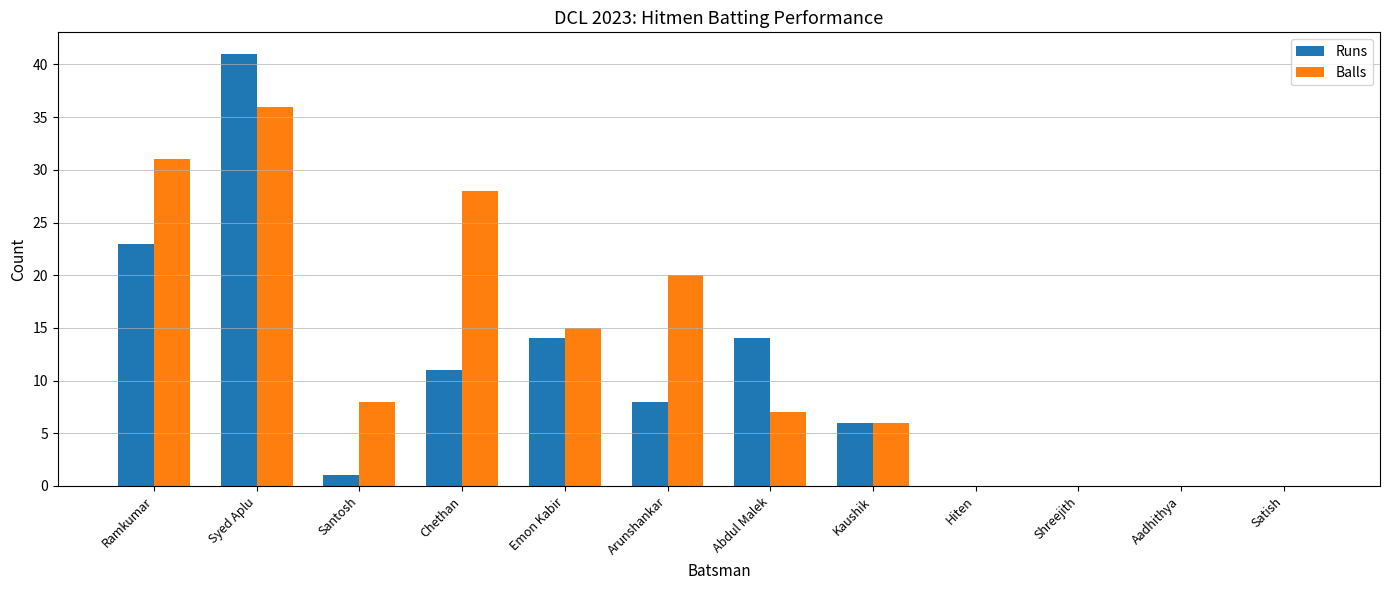

The Runs series shows 65 at Syed Aplu. True or false?

False